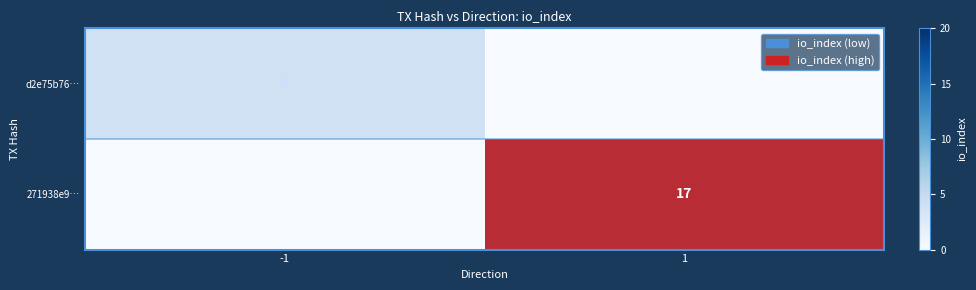

Is the value of d2e75b76… at 1 greater than the value of 271938e9… at -1?

No